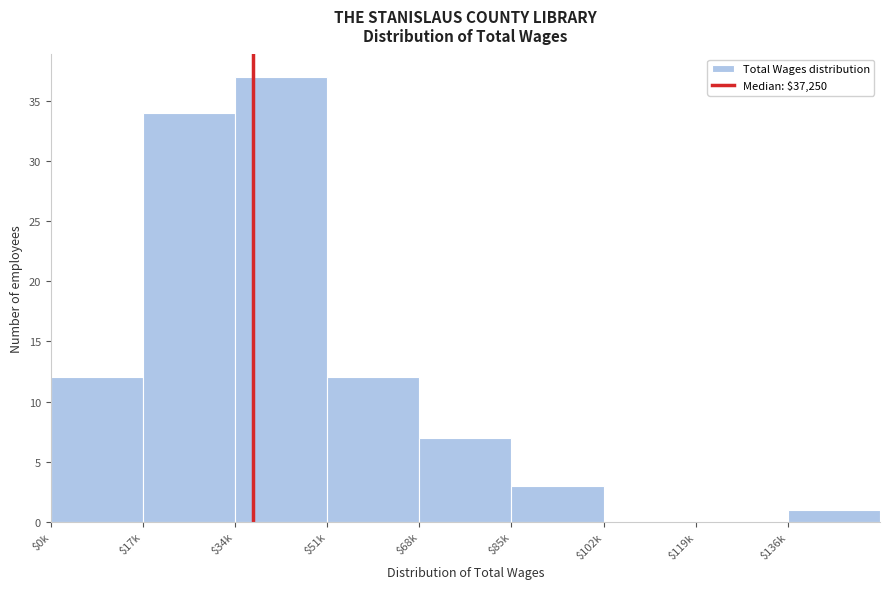

What is the maximum value shown in the chart?

37